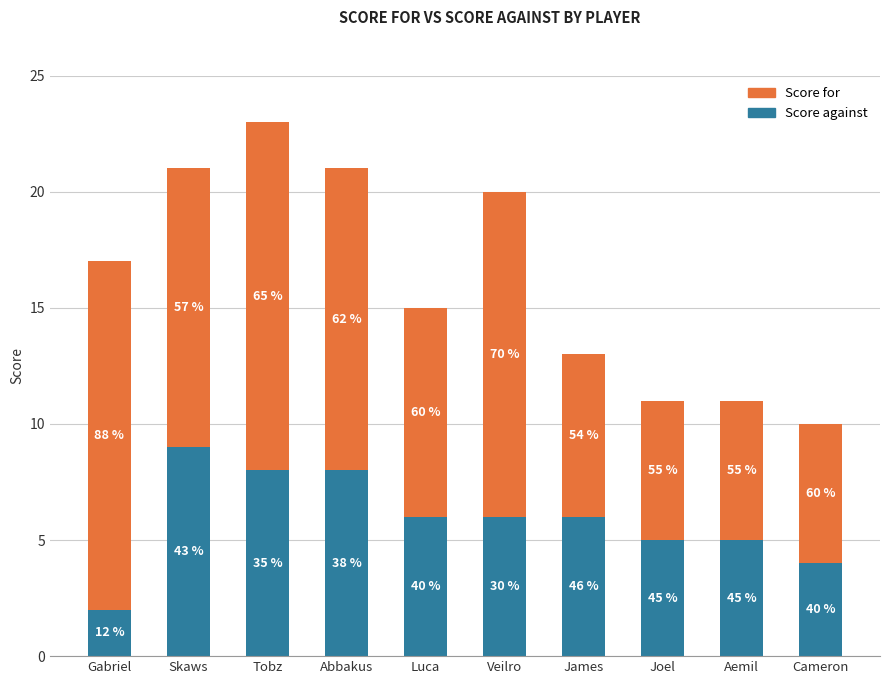

What is the difference between the maximum and second lowest values in the Score for series?

9